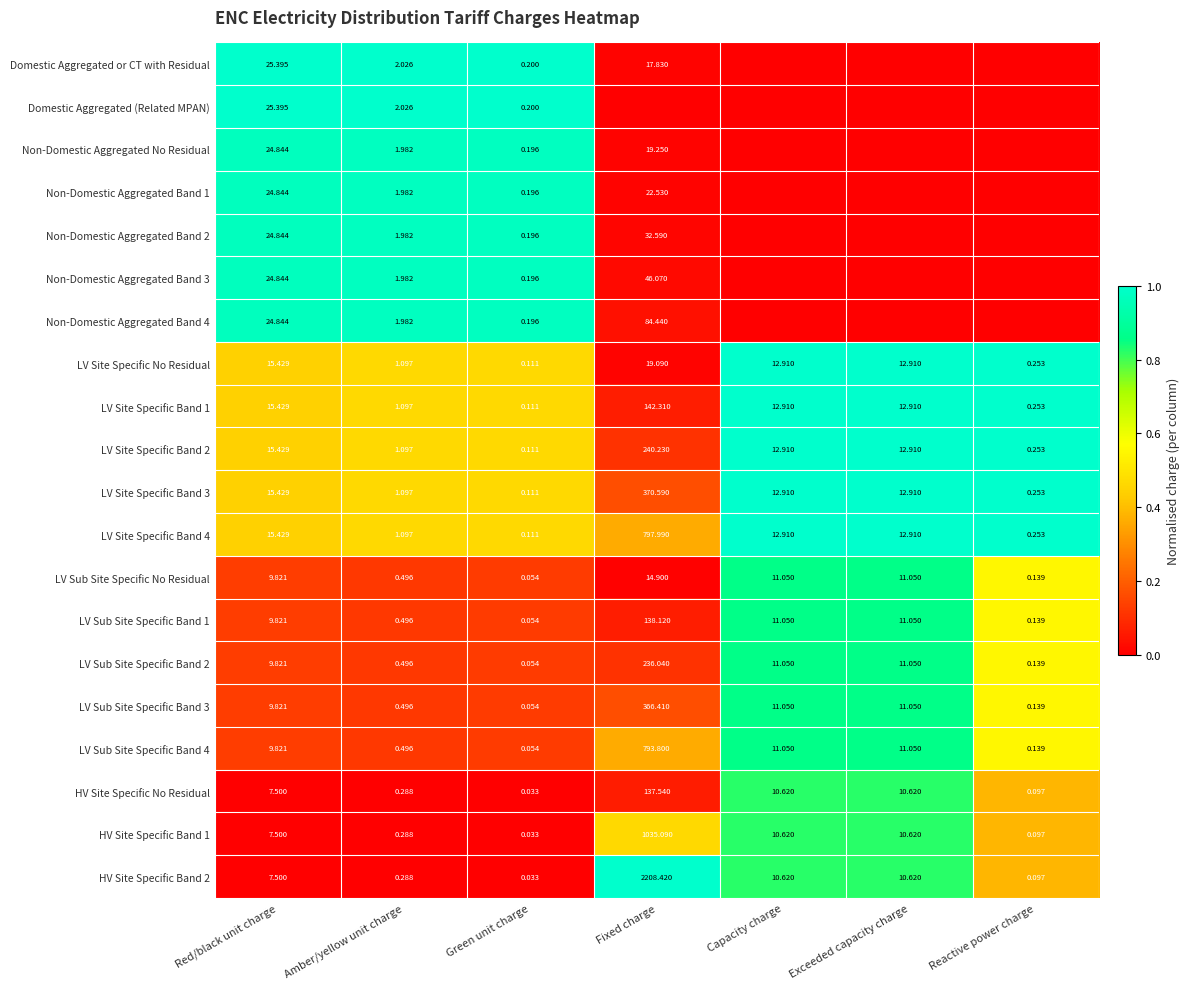

Which category has the lowest value in the HV Site Specific Band 1 series?

Green unit charge